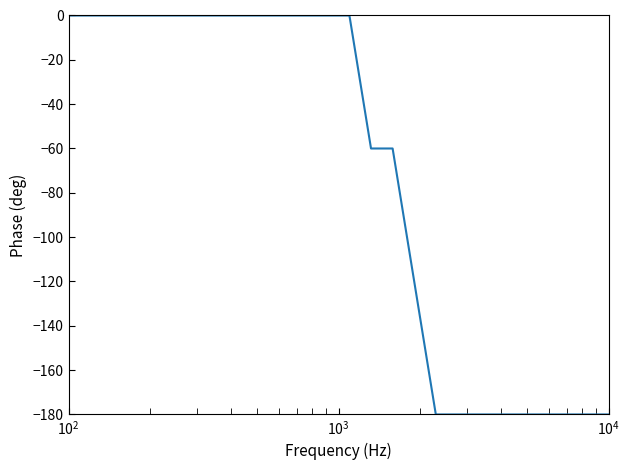

What is the difference between the maximum and minimum values?

180